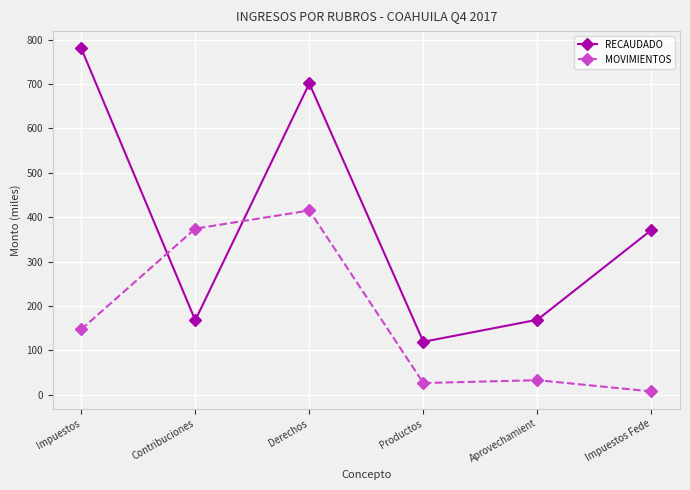

At how many categories does at least one series exceed 625?

2